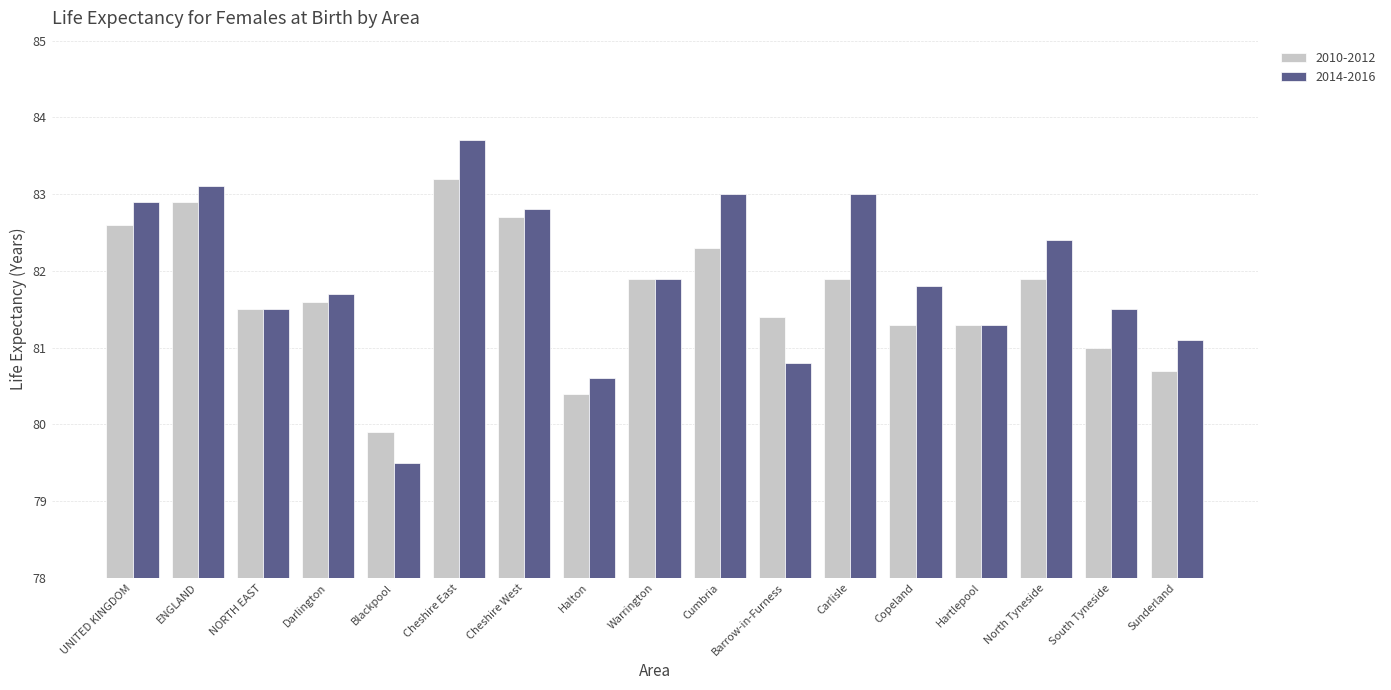

What is the difference between the second highest and minimum values in the 2010-2012 series?

3.0